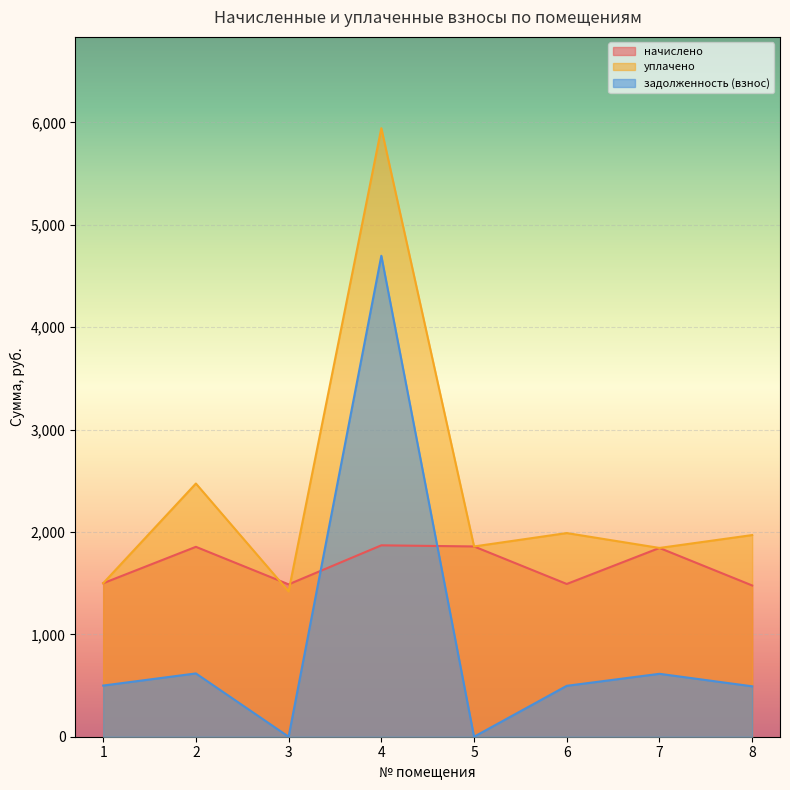

At which category does the chart reach its peak across all series?

4